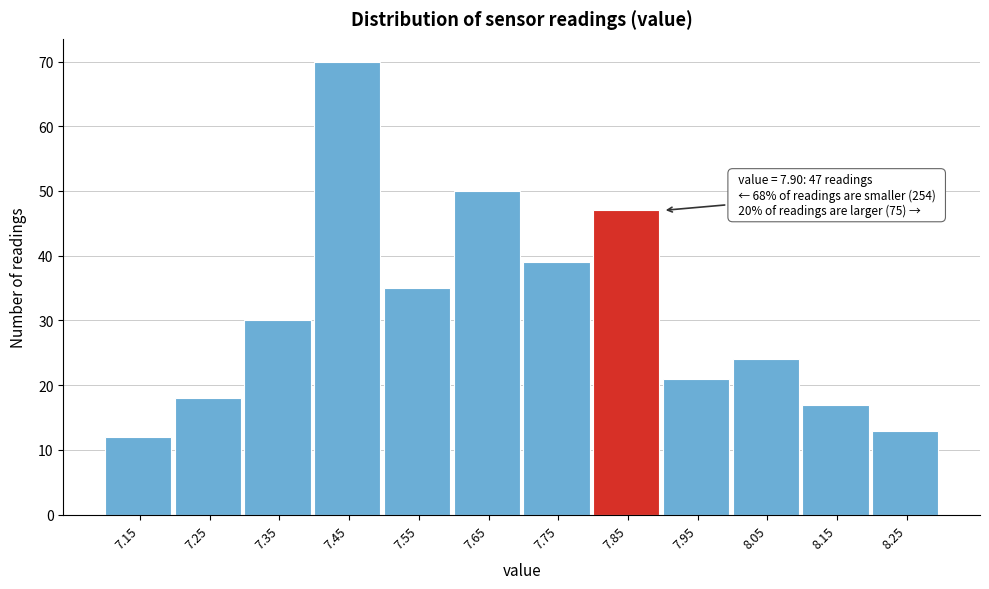

Reading left to right, list all the values displayed in this chart.

12	18	30	70	35	50	39	47	21	24	17	13